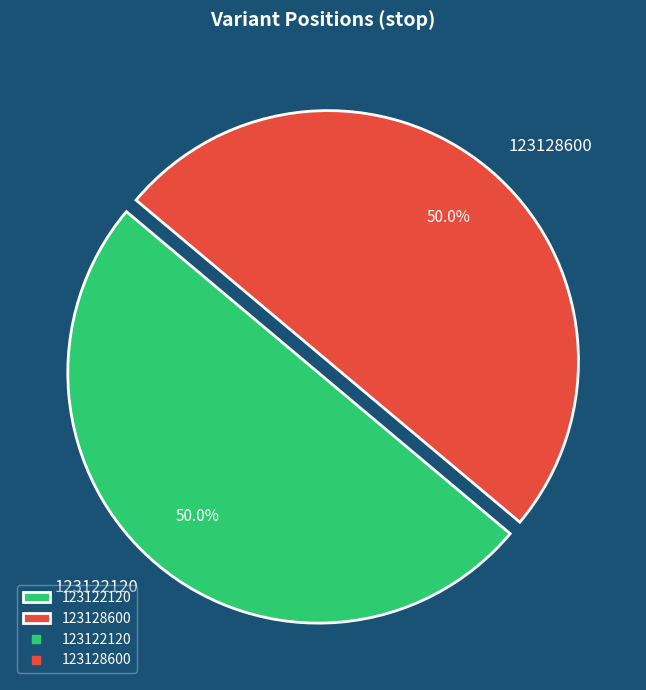

What is the ratio of the value at 123128600 to the value at 123122120?

1.0